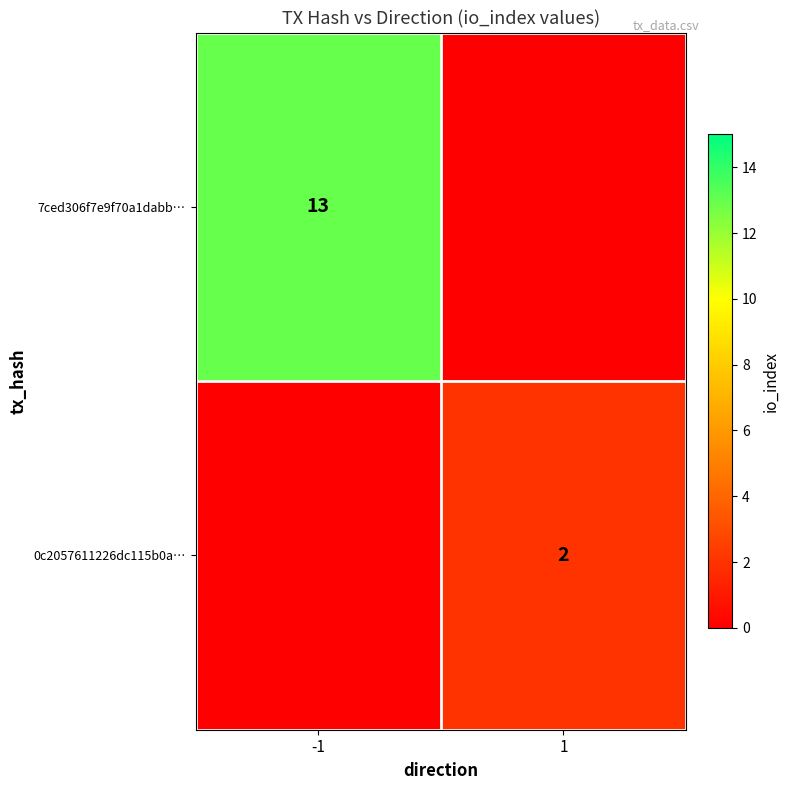

Is it true that 0c2057611226dc115b0a… equals 2 at 1?

True